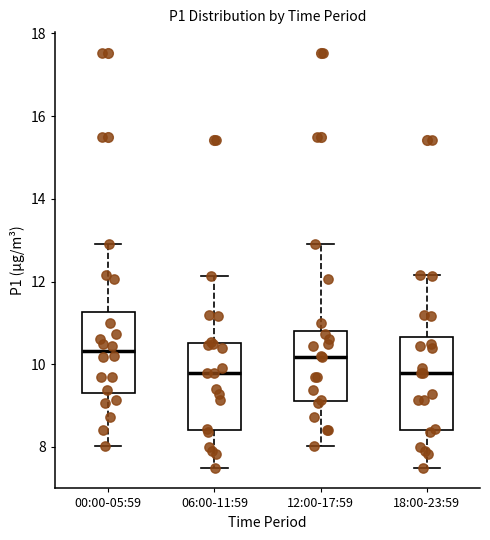

Reading left to right, transcribe this box plot: for each box, give where its median line is, the range the box spans, and where its two whiskers end, as read against the y-axis. The values are not printed on the chart, so give them approximately, as read against the axis.

00:00-05:59: median 10.4, box 9.4 to 11.2, whiskers 8.0 to 13.0
06:00-11:59: median 9.8, box 8.4 to 10.6, whiskers 7.6 to 12.2
12:00-17:59: median 10.2, box 9.2 to 10.8, whiskers 8.0 to 13.0
18:00-23:59: median 9.8, box 8.4 to 10.6, whiskers 7.6 to 12.2